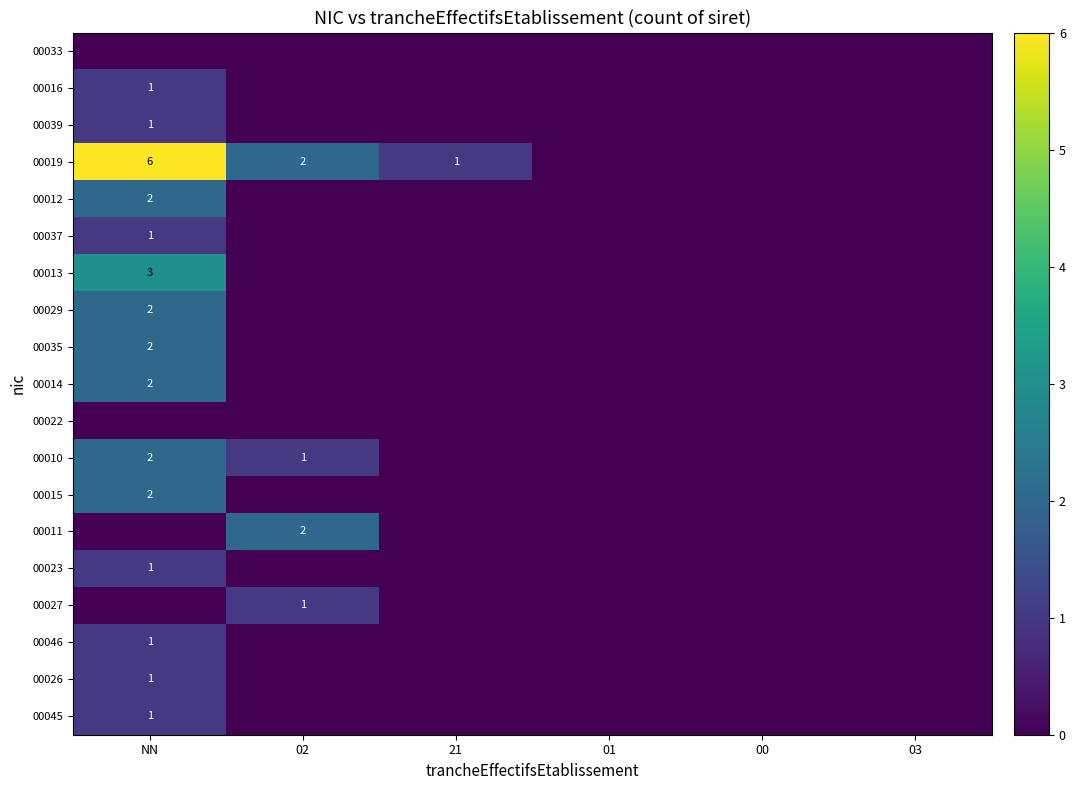

Is it true that 00026 equals 1 at NN?

True